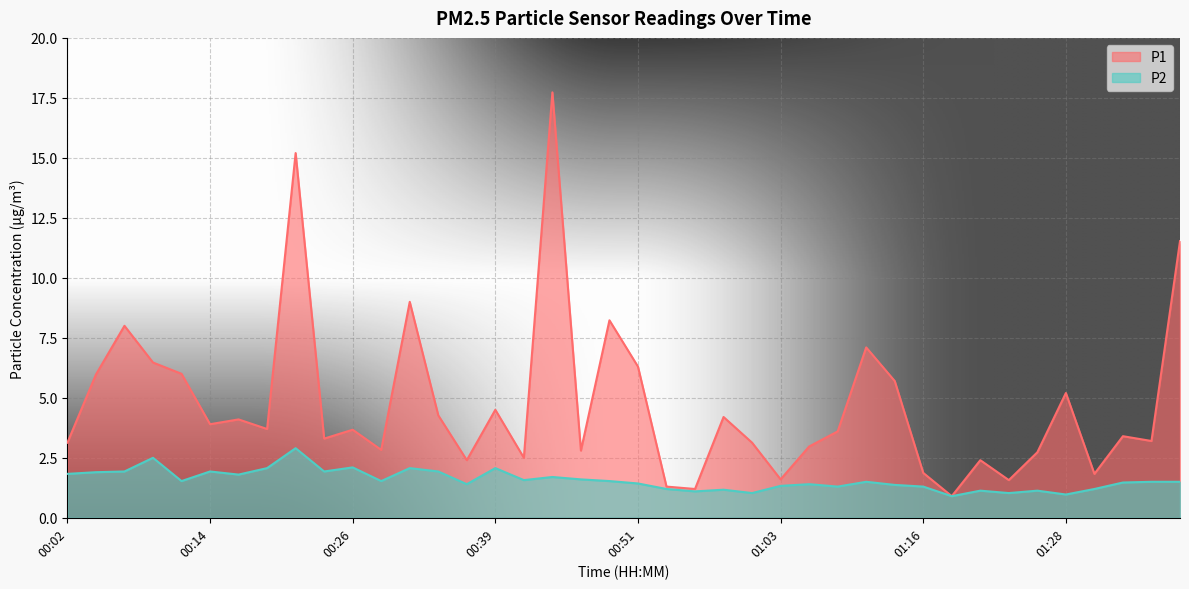

Which label corresponds to the smallest value in the chart?

01:18